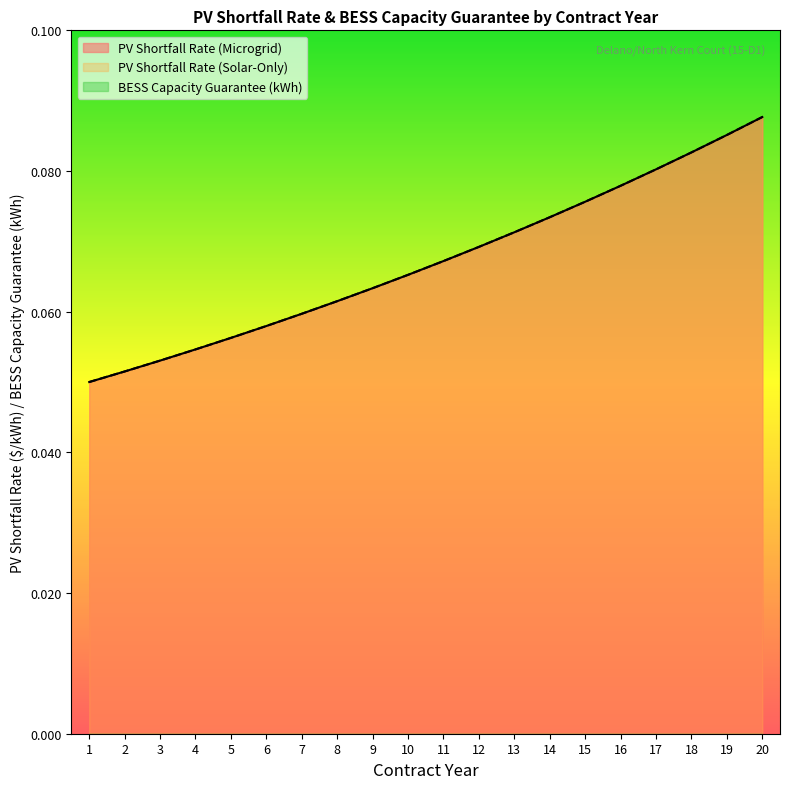

List the series in order of their peak value, lowest first.

PV Shortfall Rate (Microgrid), PV Shortfall Rate (Solar-Only)